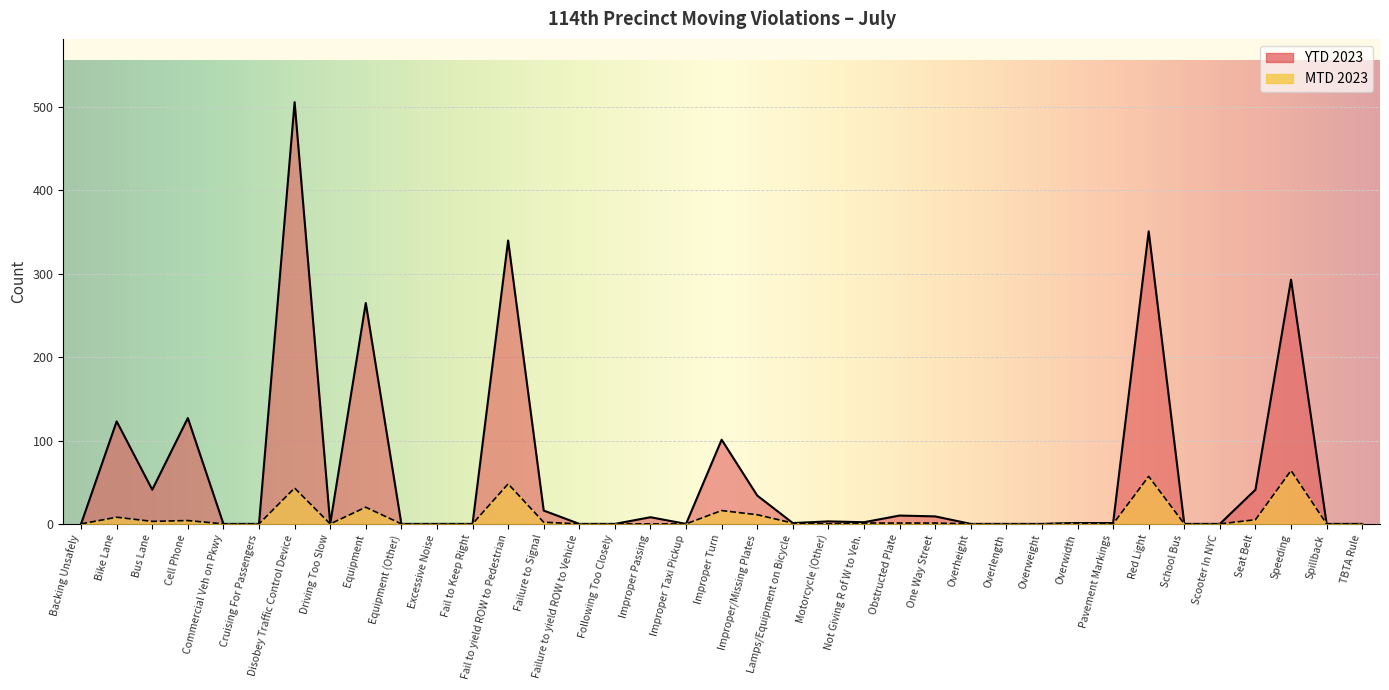

True or false: MTD 2023 has a value of 1 at One Way Street.

True